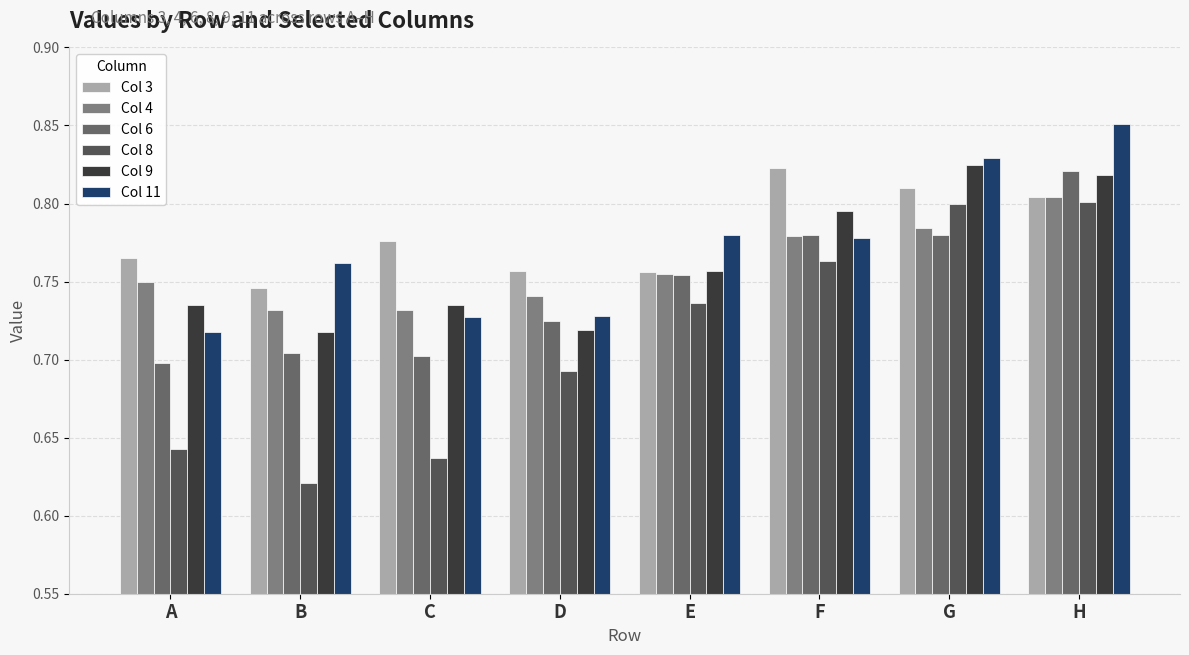

What is the value of the Col 8 bar at the 8th from the left?

0.8